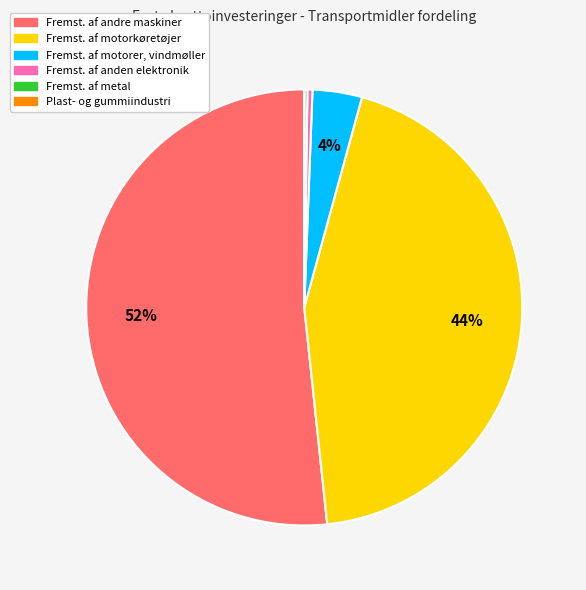

Is there any slice that represents more than half of the pie?

Yes